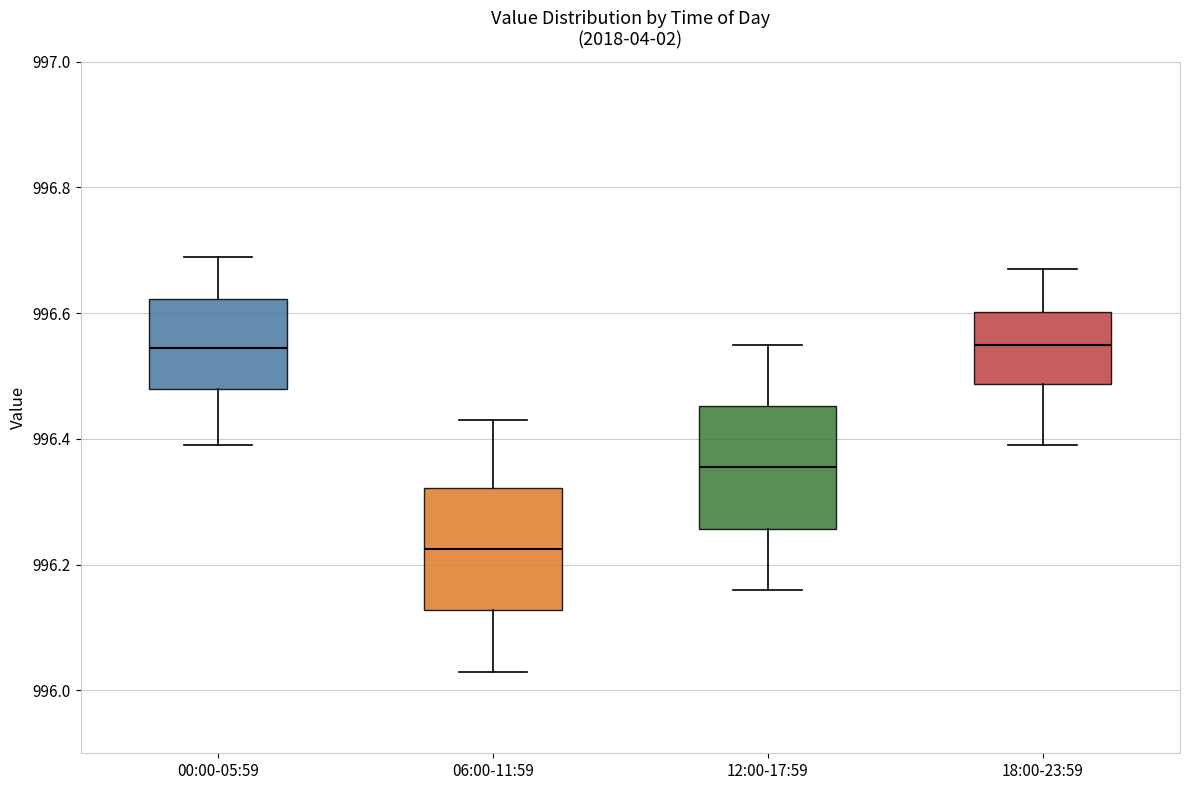

Where is the upper edge of the box for 12:00-17:59 on the y-axis? The values are not printed on the chart, so give them approximately, as read against the axis.

996.46